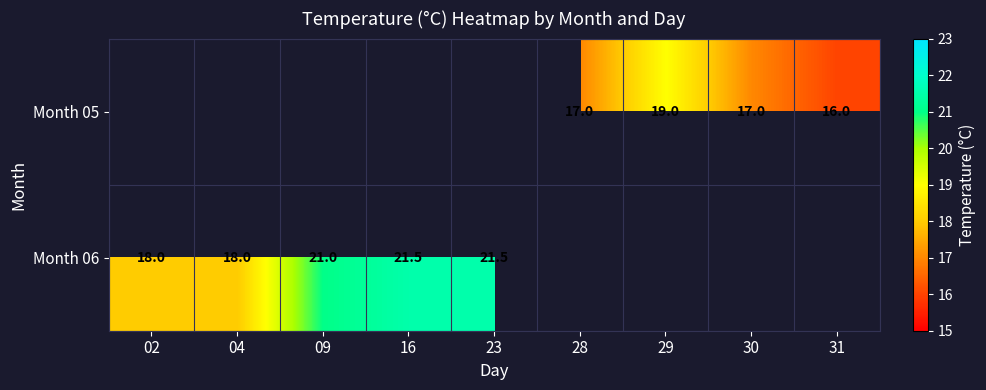

The value of Month 06 at 09 is 21.0. True or false?

True